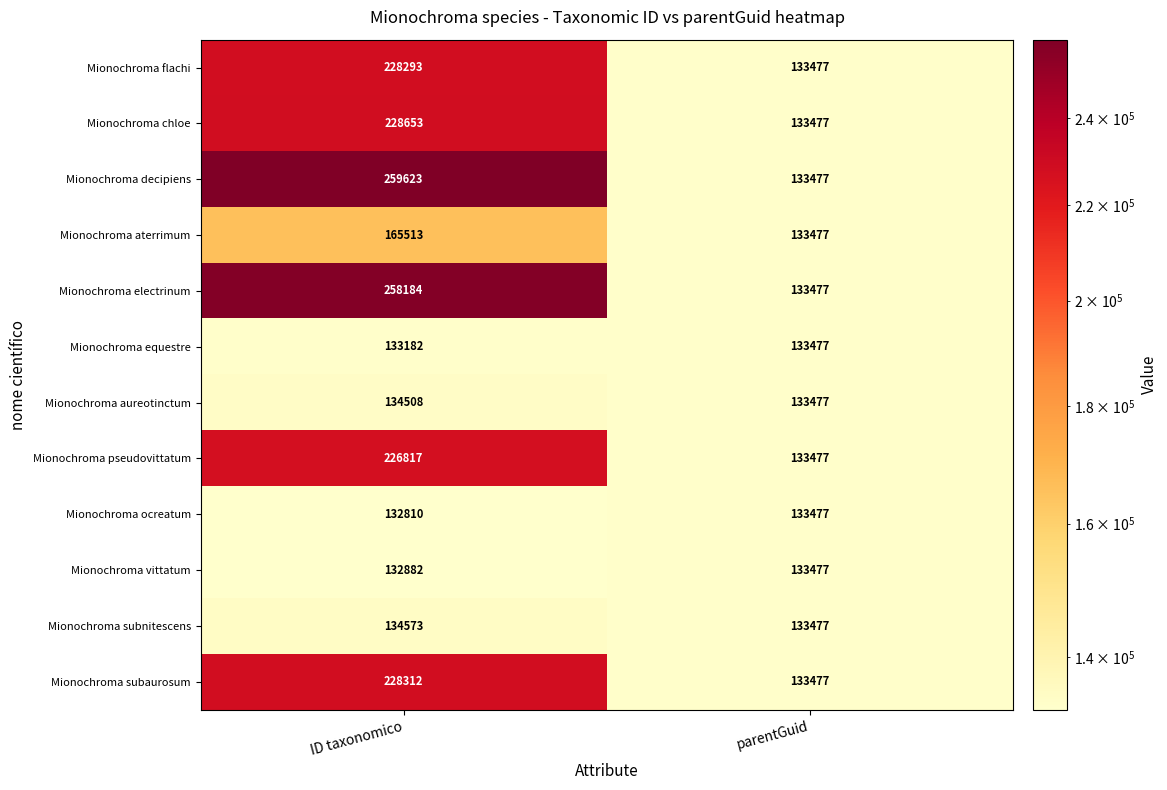

The Mionochroma decipiens series shows 388570 at ID taxonomico. True or false?

False